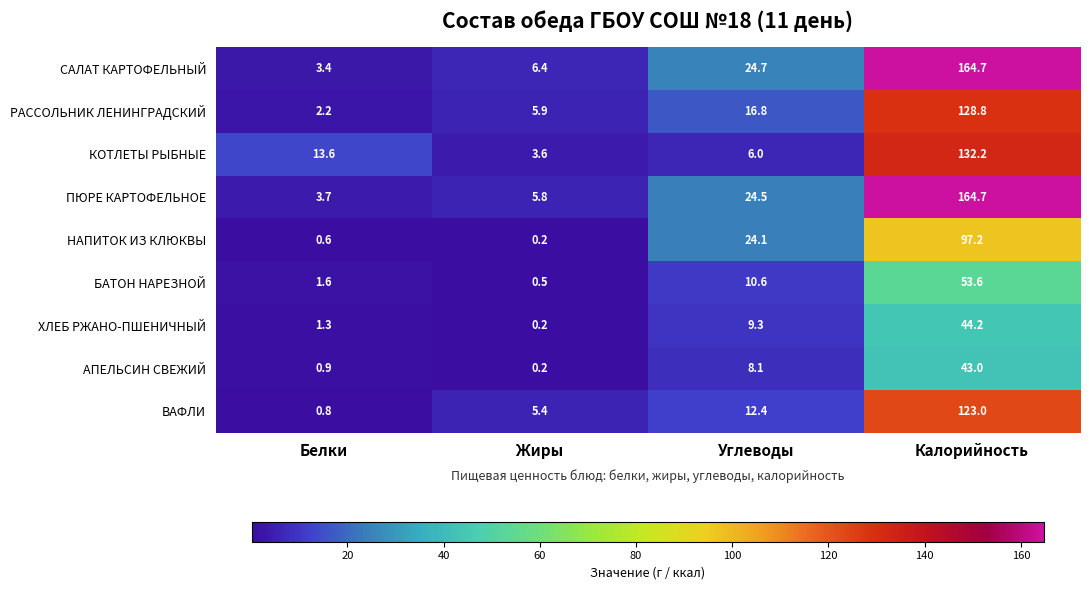

Which label corresponds to the smallest value in the chart?

Жиры